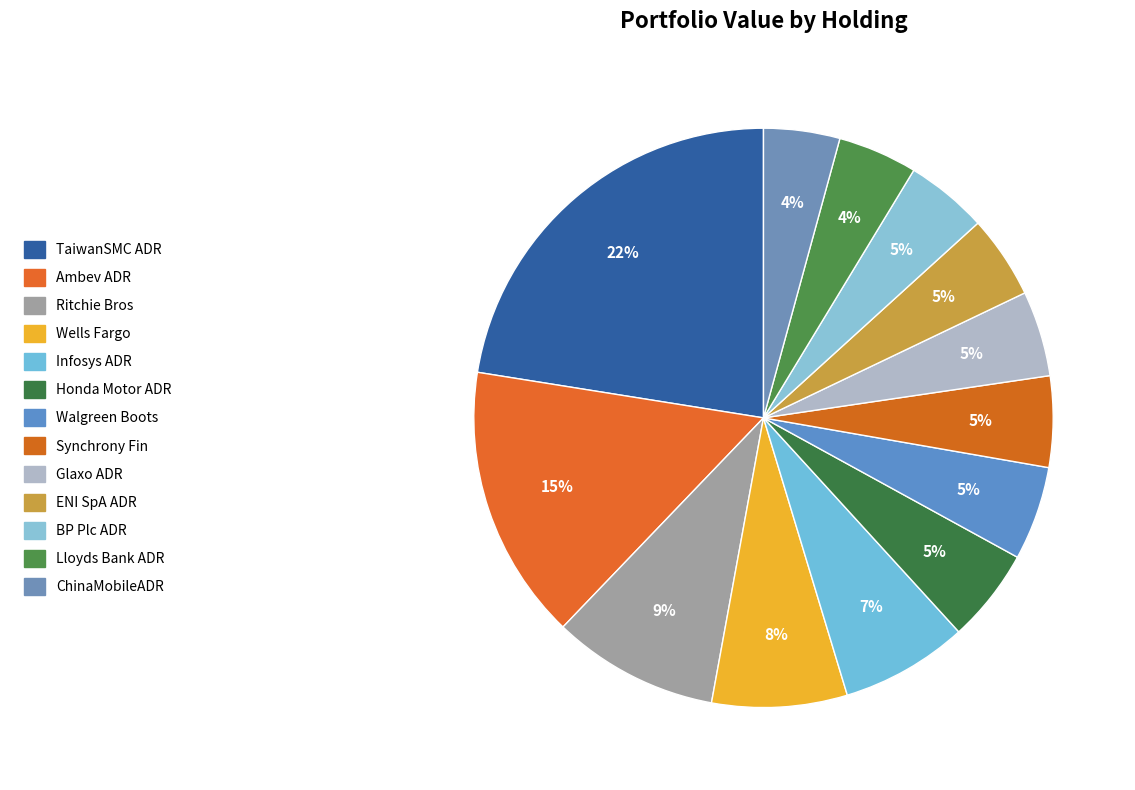

To the nearest percent, what is the combined percentage of Walgreen Boots and ENI SpA ADR?

10%